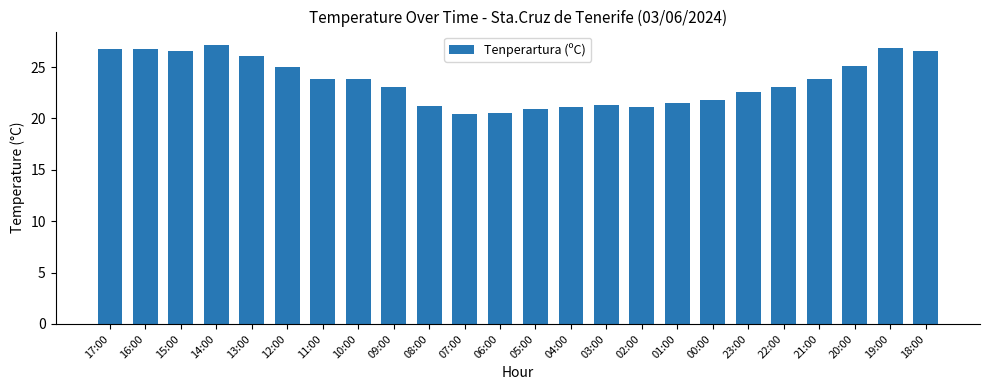

What is the approximate value at 23:00?

22.6